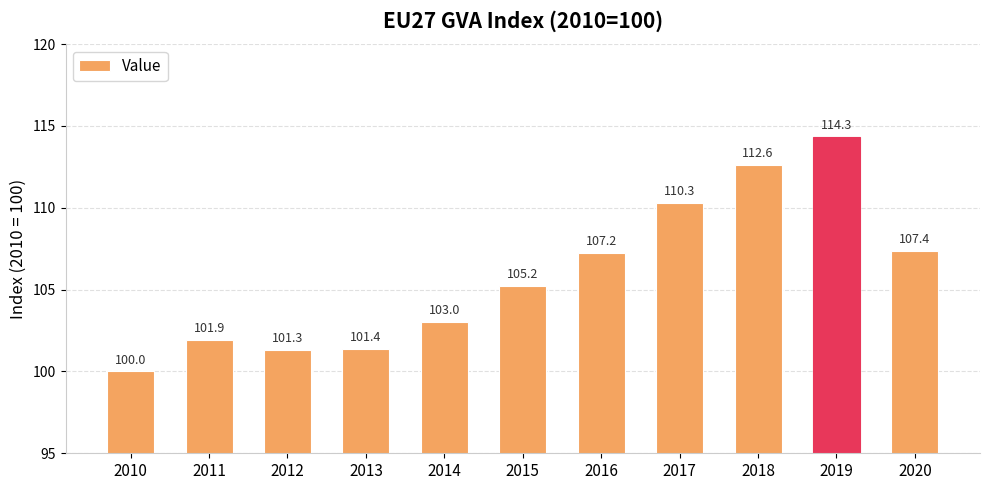

Approximately how many times larger is the value at 2016 compared to 2011?

1.1